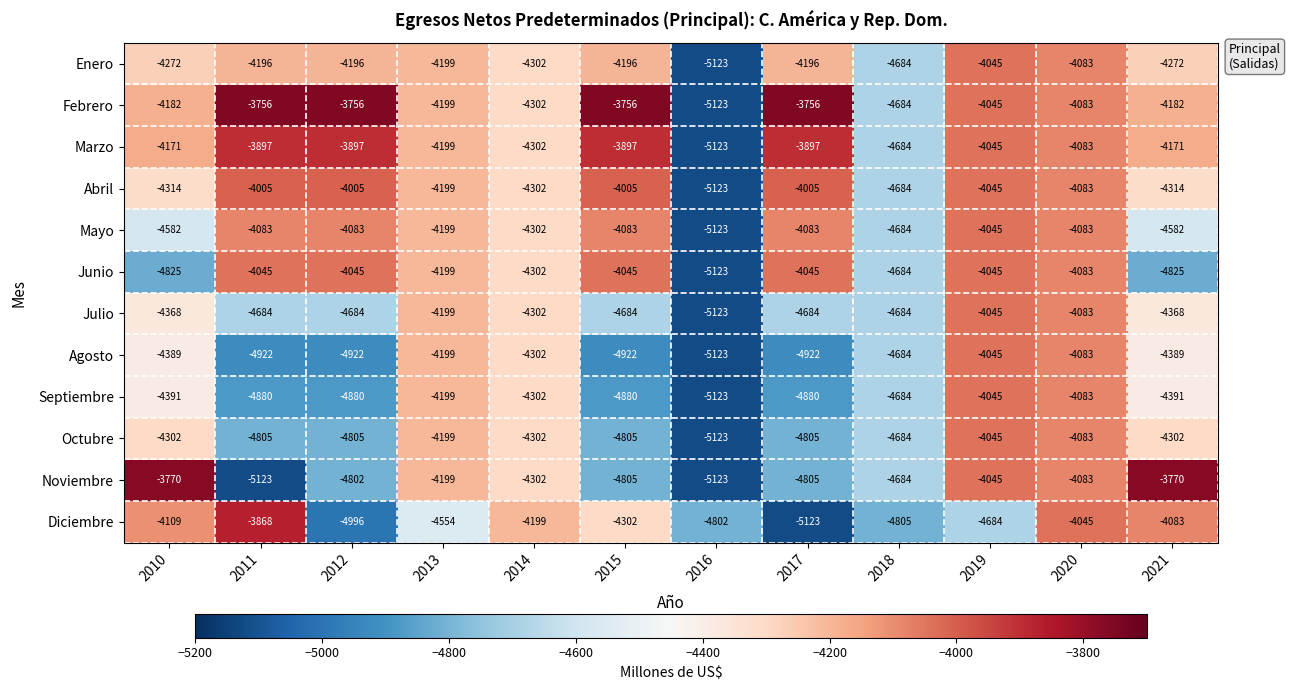

How many categories are shown in the chart?

12